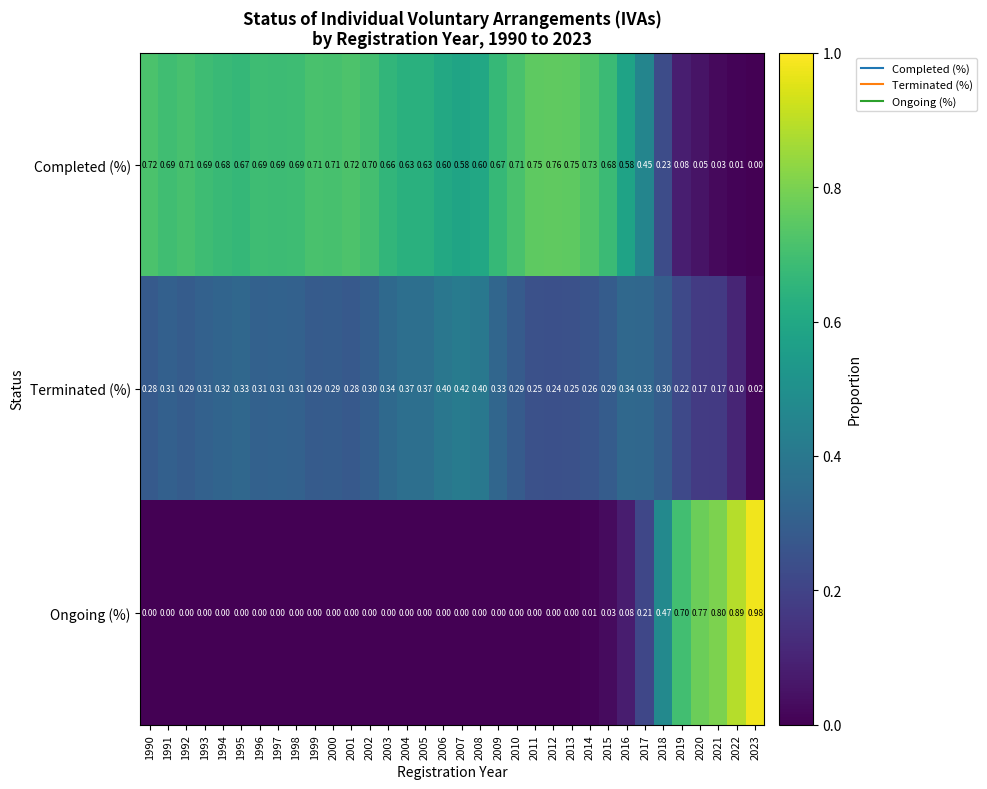

At how many categories does at least one series exceed 0?

34